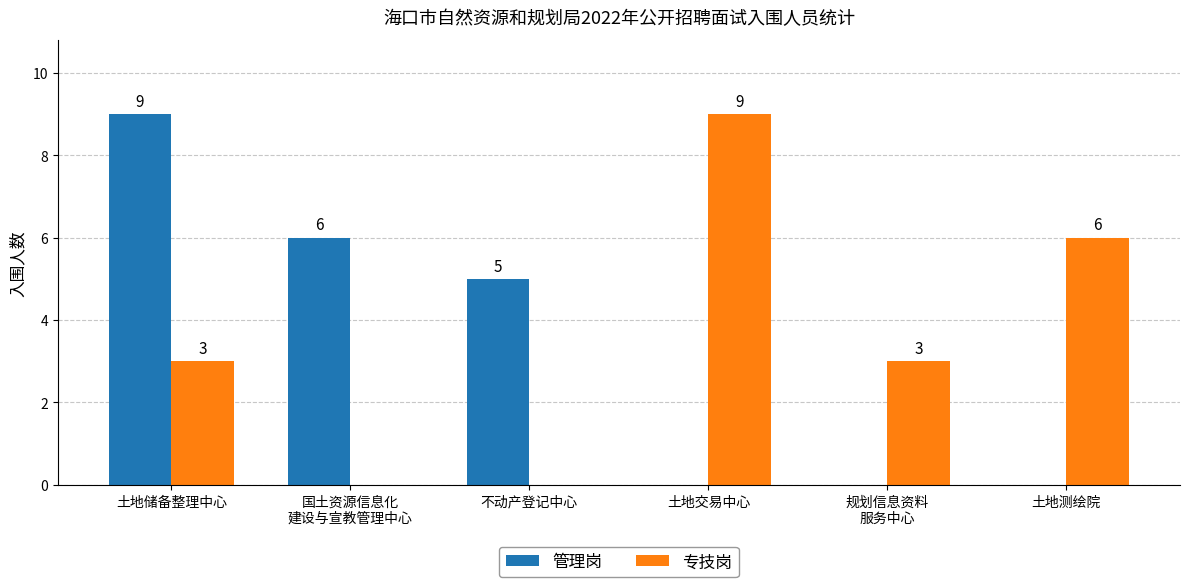

What are all the series names shown in the legend?

管理岗, 专技岗